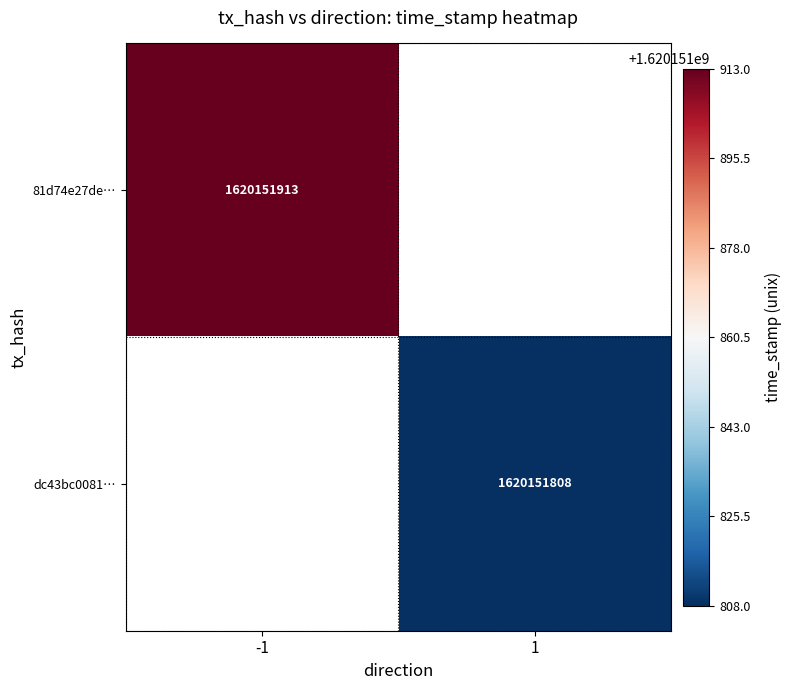

What is the maximum value shown in the chart?

1620151913